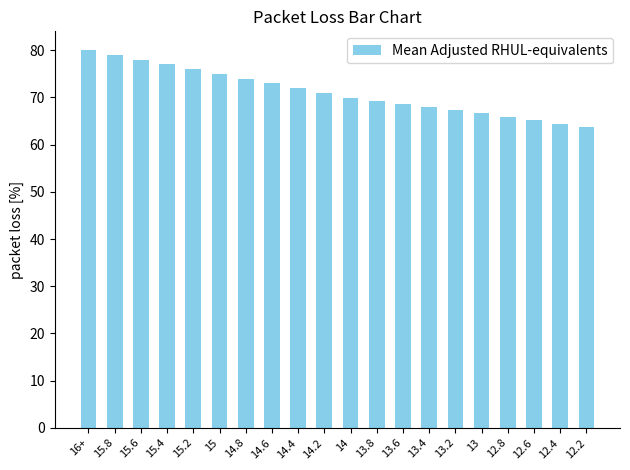

The value at 12.8 is 35.9. True or false?

False